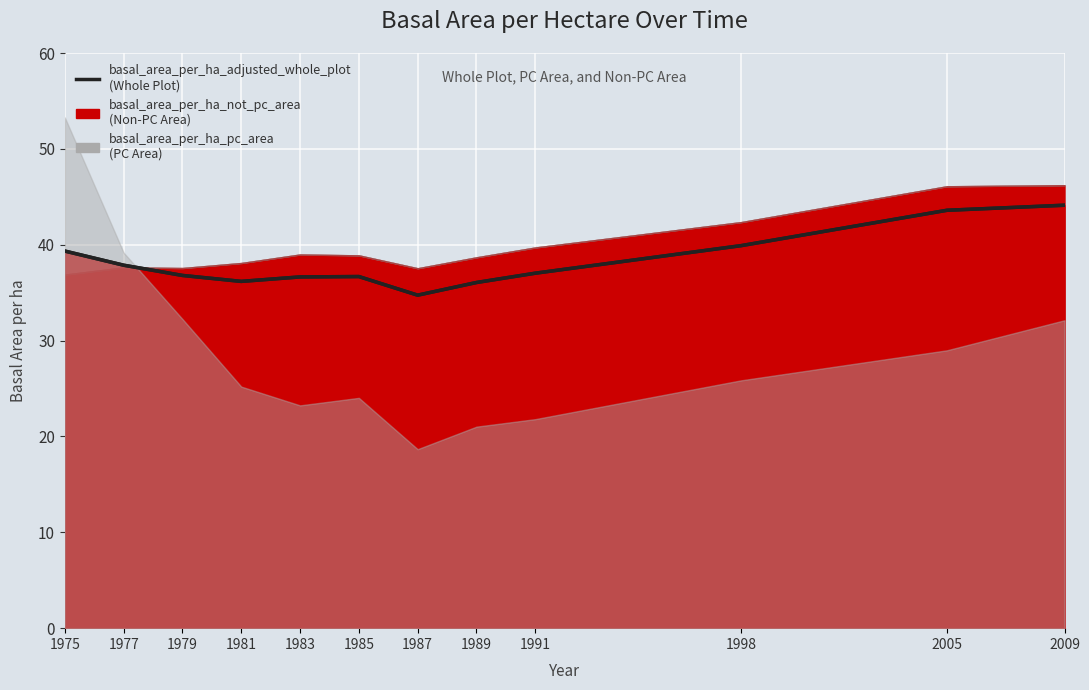

Where does the data first go above 37?

1975